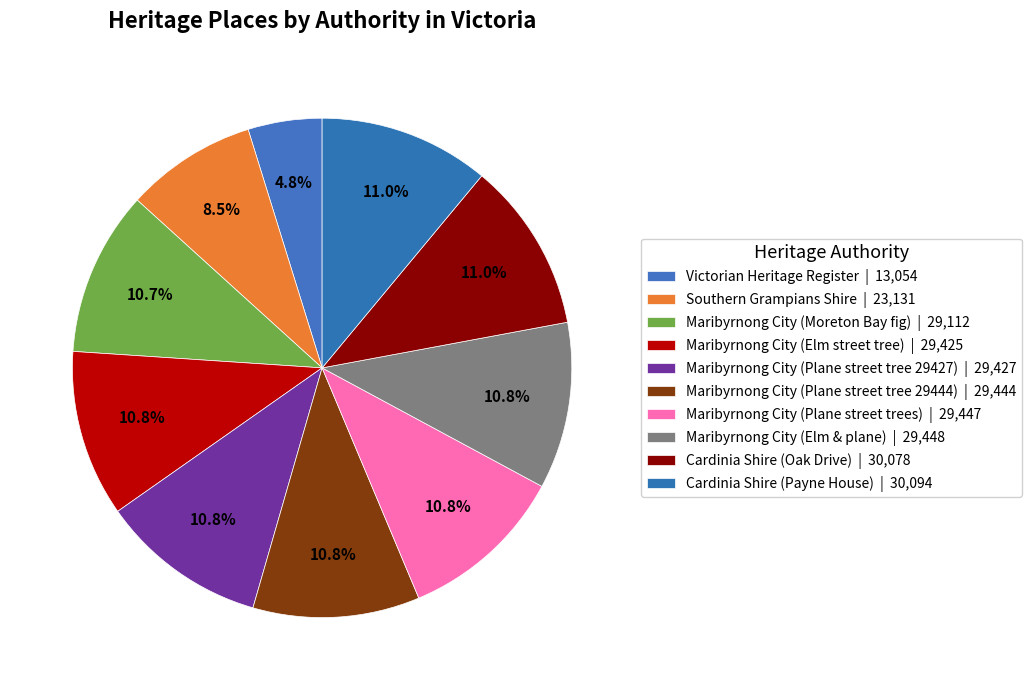

Which category has the smallest portion of the pie?

Victorian Heritage Register